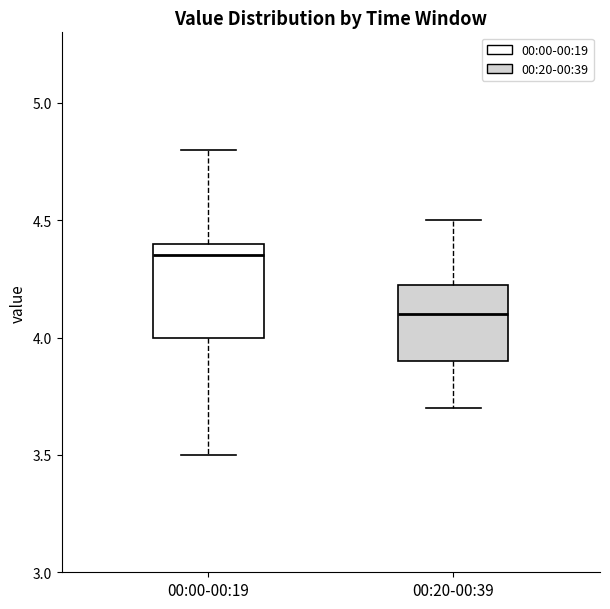

Comparing the boxes themselves (not the whiskers), which one is the tallest?

00:00-00:19